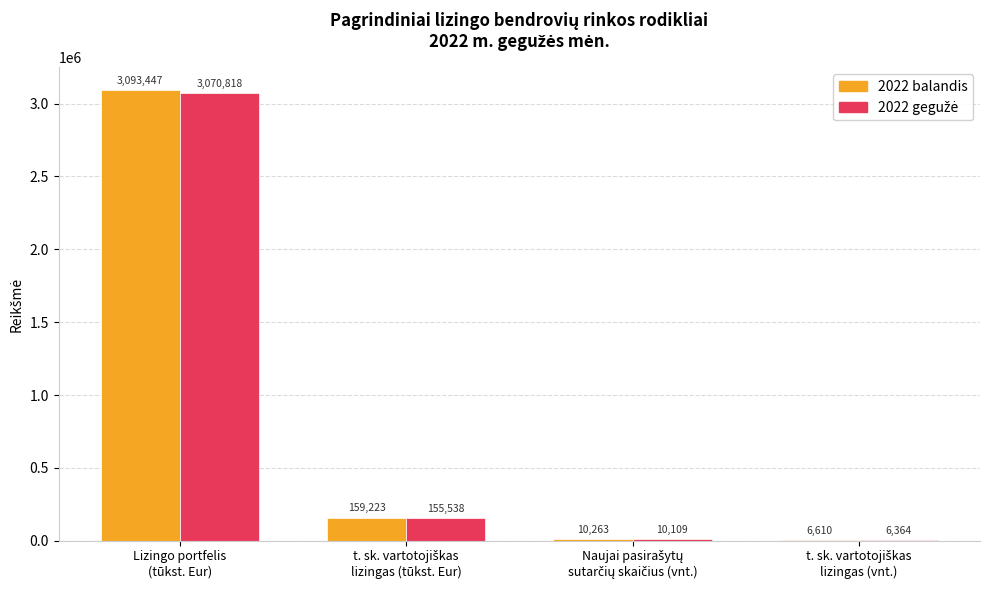

What is the highest value of the 2022 balandis series?

3093446.7